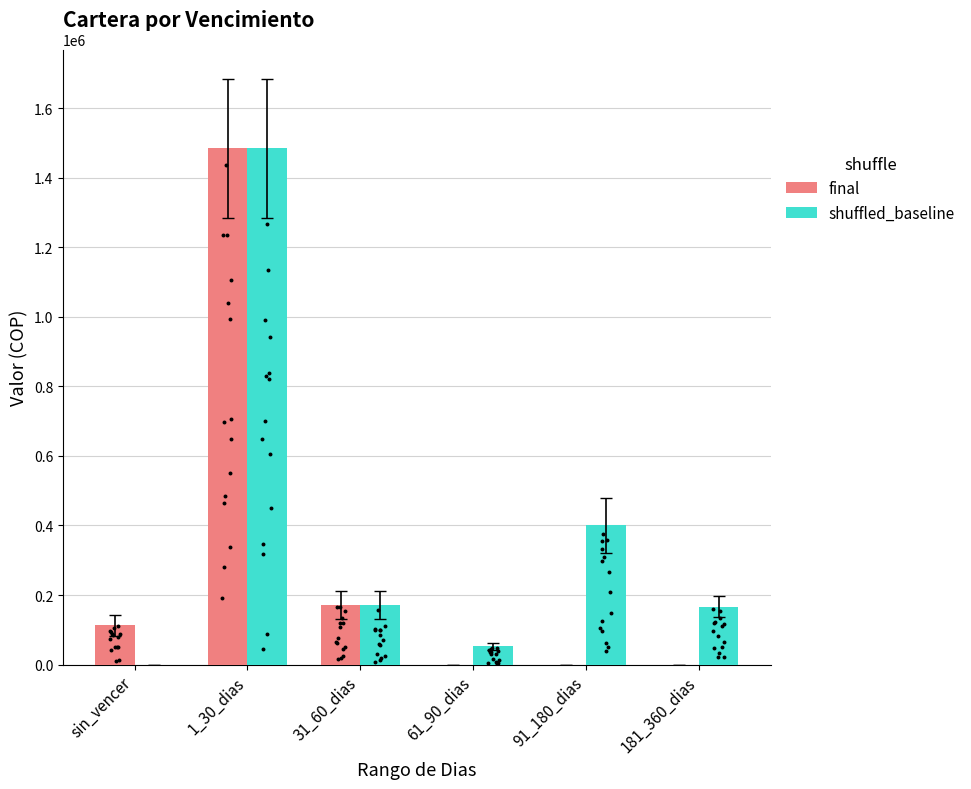

At which category is the sum across all series the highest?

1_30_dias